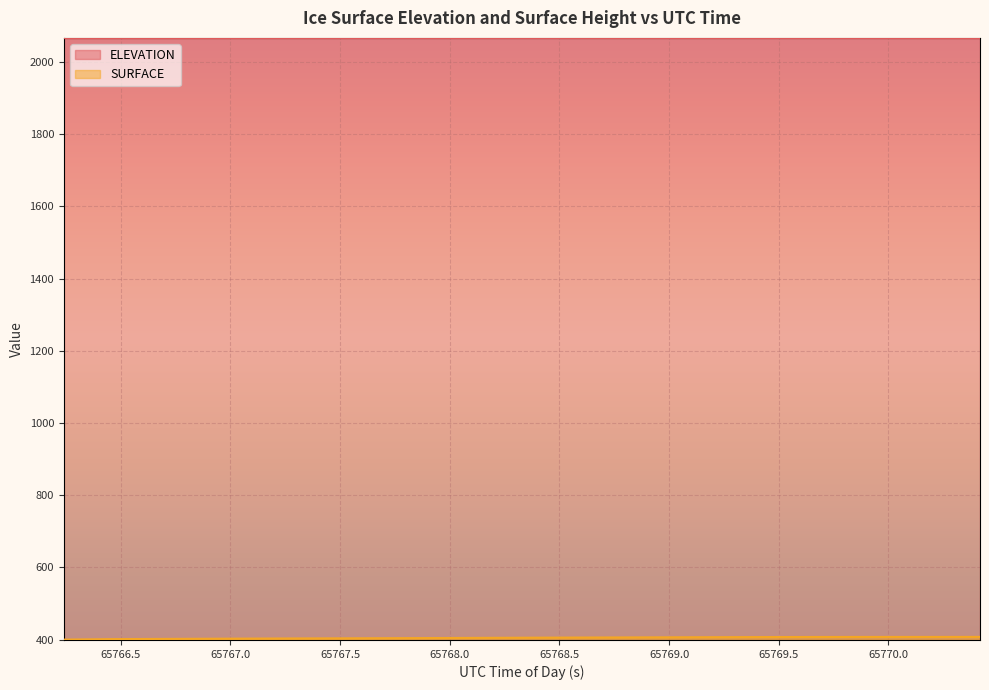

True or false: SURFACE has more than 0 interior local peaks.

False